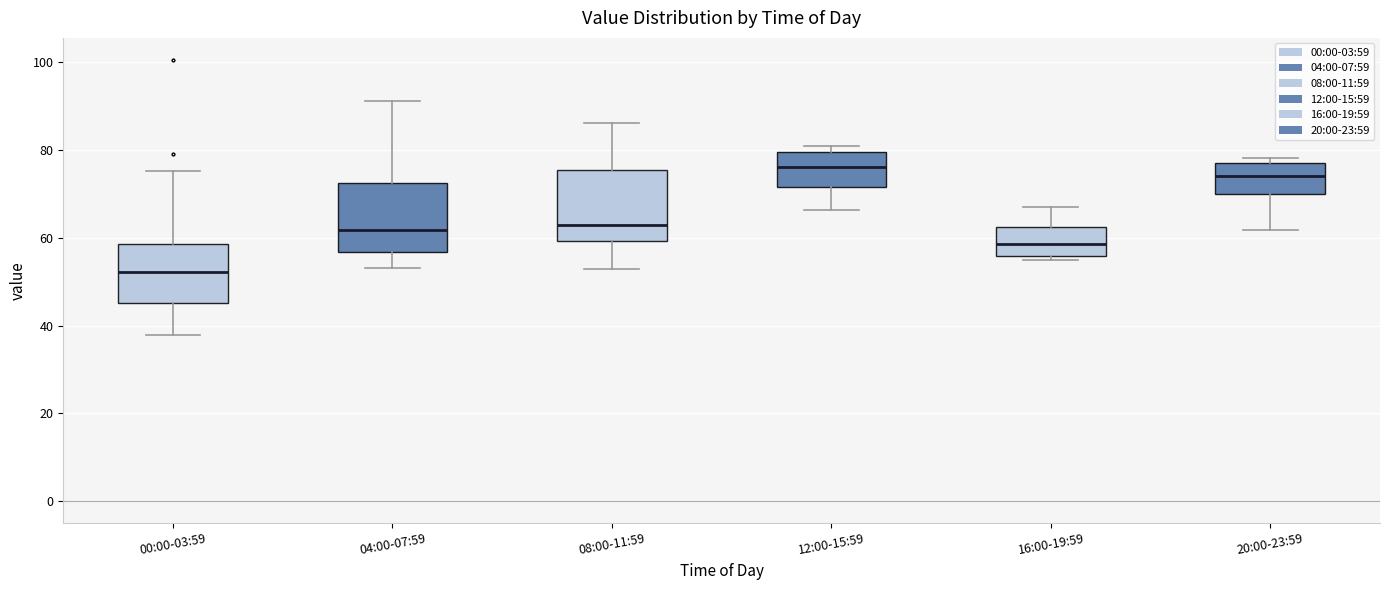

Reading left to right, read every box against the y-axis: the position of its median line, the range the box covers, and the ends of its whiskers. The values are not printed on the chart, so give them approximately, as read against the axis.

00:00-03:59: median 52, box 46 to 58, whiskers 38 to 76
04:00-07:59: median 62, box 56 to 72, whiskers 54 to 92
08:00-11:59: median 62, box 60 to 76, whiskers 52 to 86
12:00-15:59: median 76, box 72 to 80, whiskers 66 to 80 (just above the box's upper edge)
16:00-19:59: median 58, box 56 to 62, whiskers 56 (just below the box's lower edge) to 68
20:00-23:59: median 74, box 70 to 76, whiskers 62 to 78